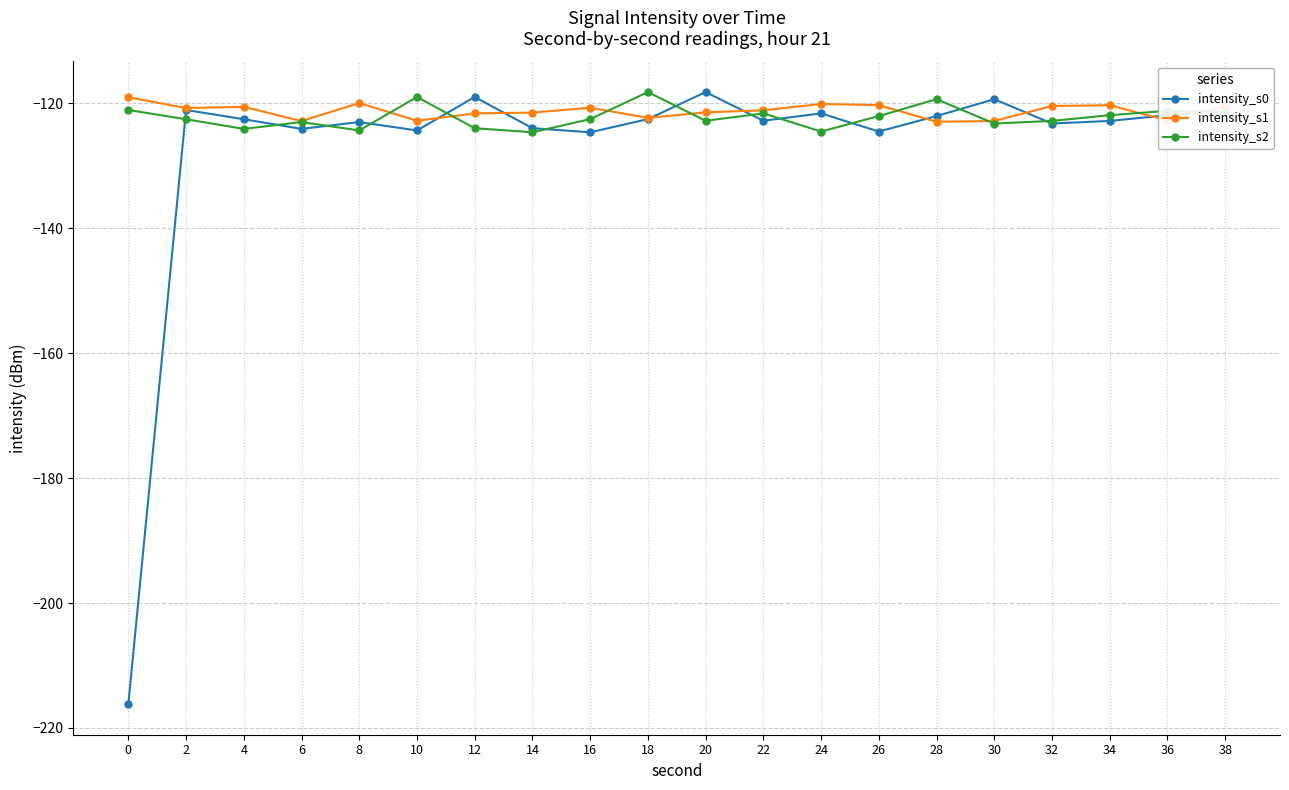

Count the number of categories in the chart.

20